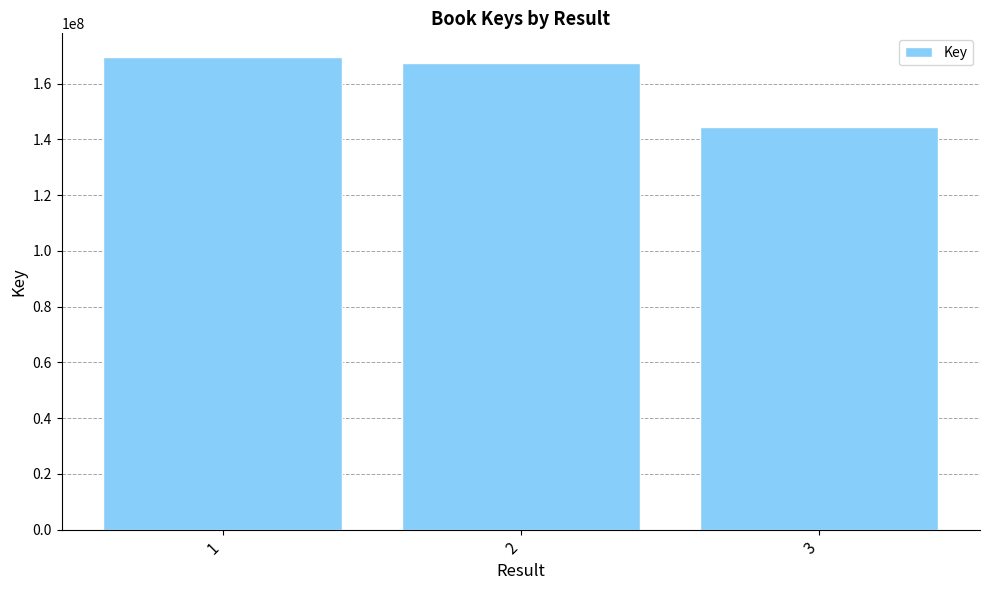

Rank the categories by value from lowest to highest.

3, 2, 1